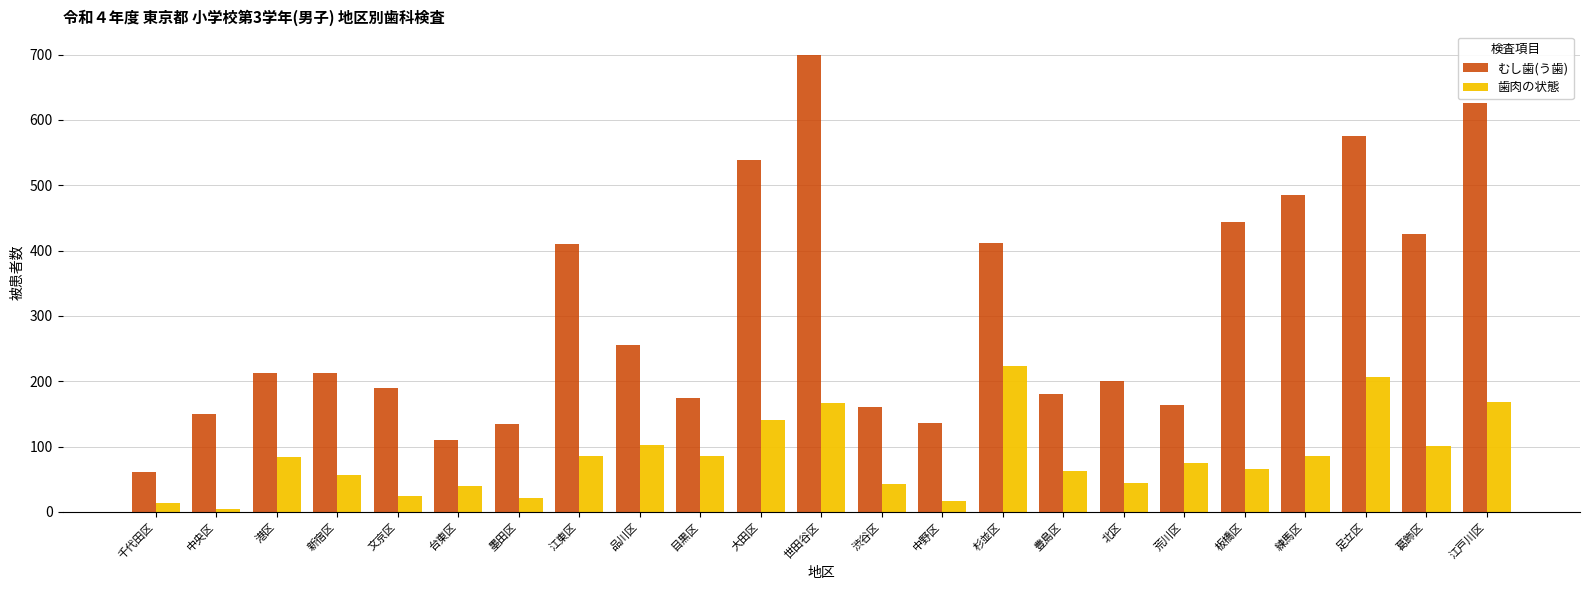

What is the spread (max minus min) of values at 葛飾区?

324